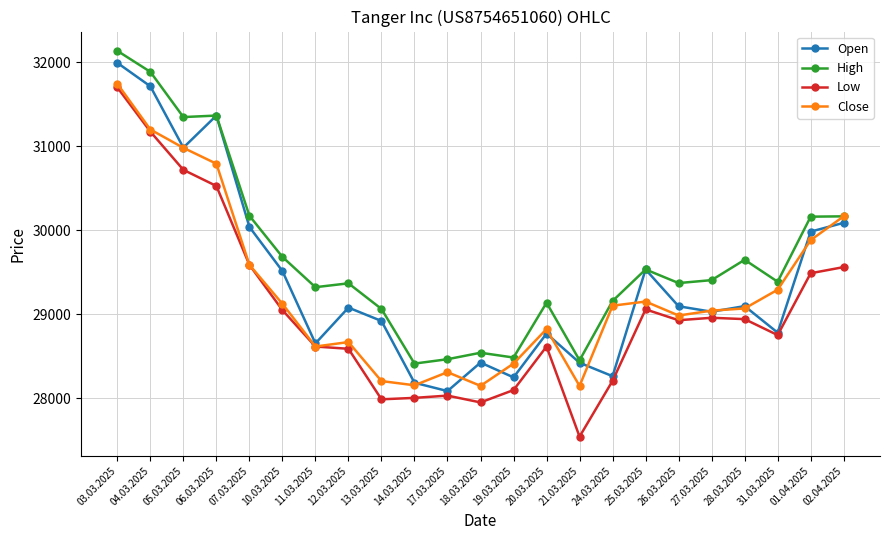

How many series are shown in this chart?

4